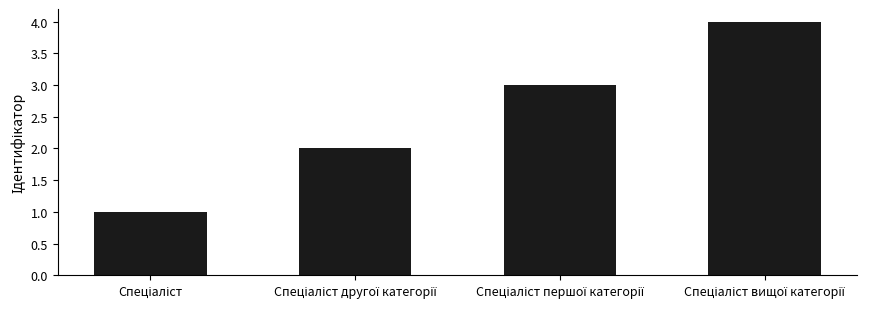

What is the greatest value displayed?

4